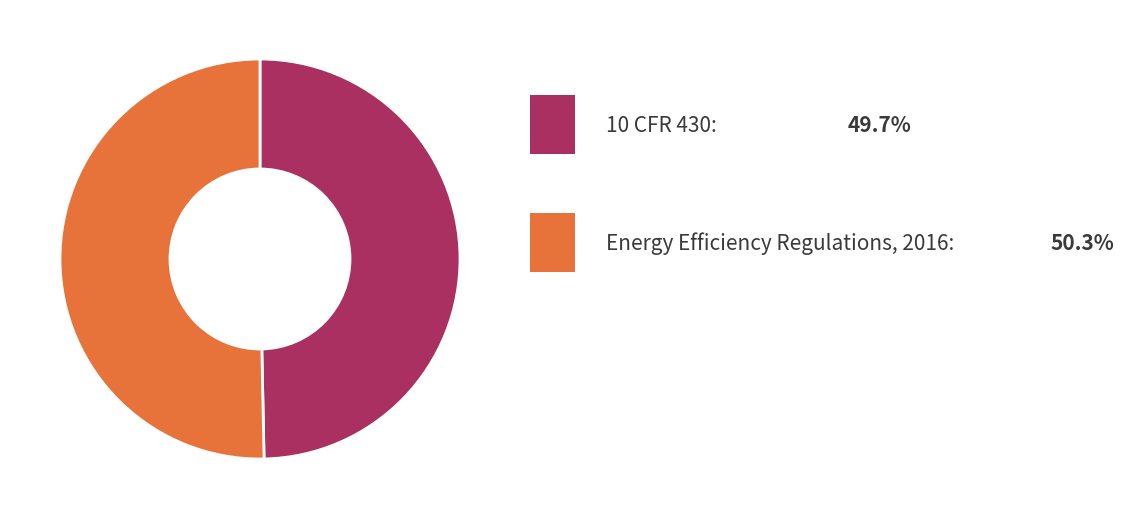

Is there a majority slice in this chart?

Yes